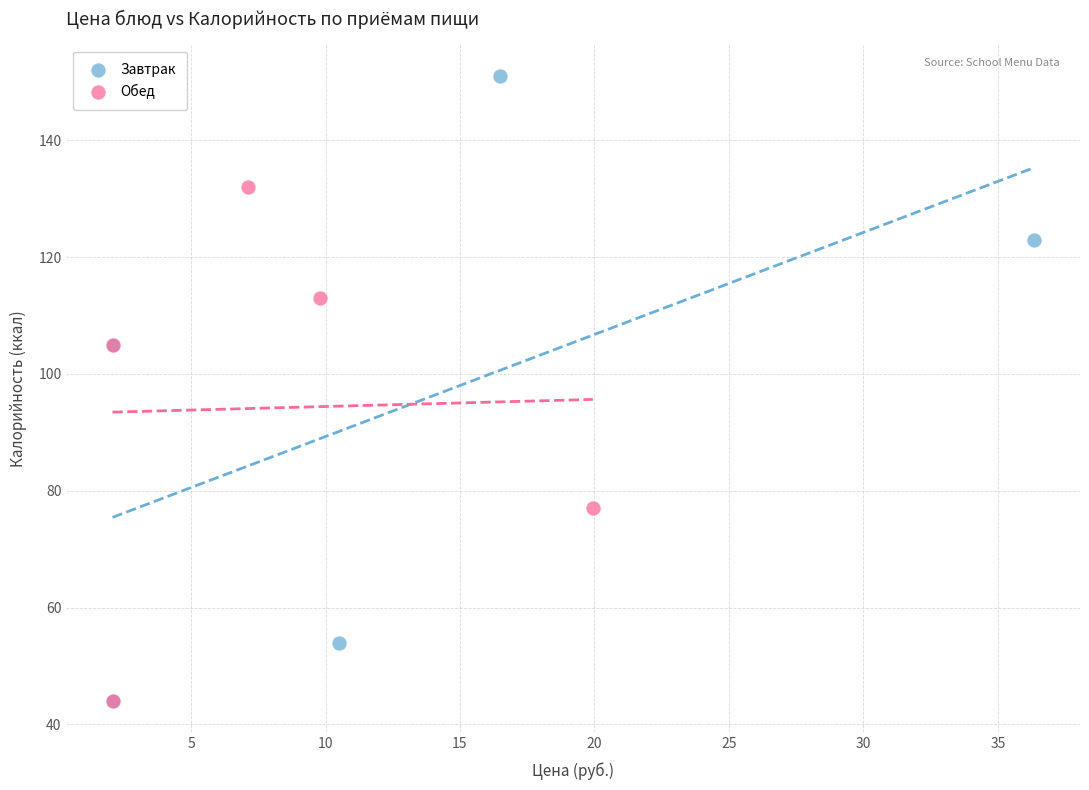

Which series has the largest Y range (max minus min)?

Завтрак